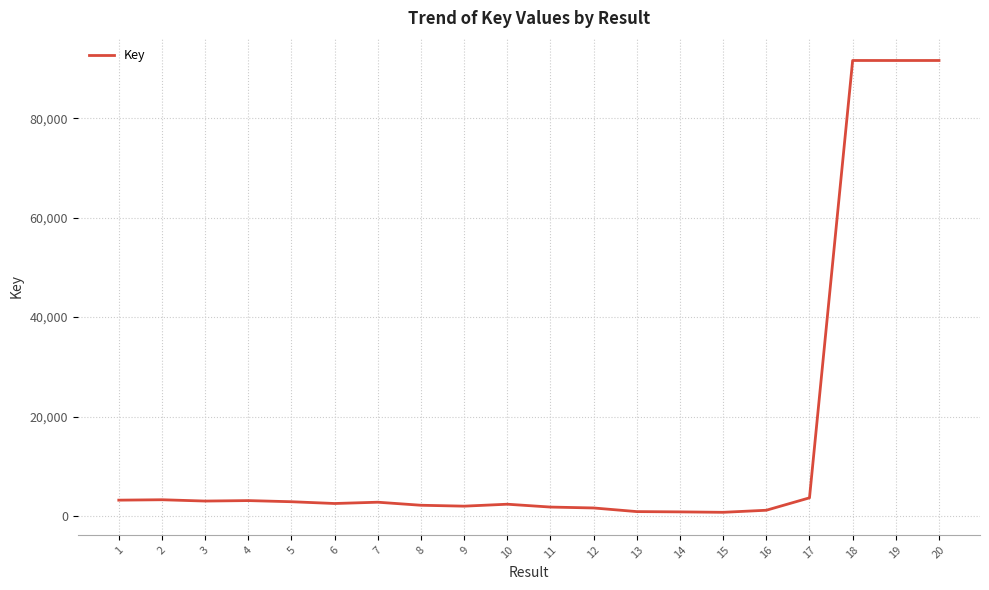

Approximately how many times larger is the value at 6 compared to 8?

1.2